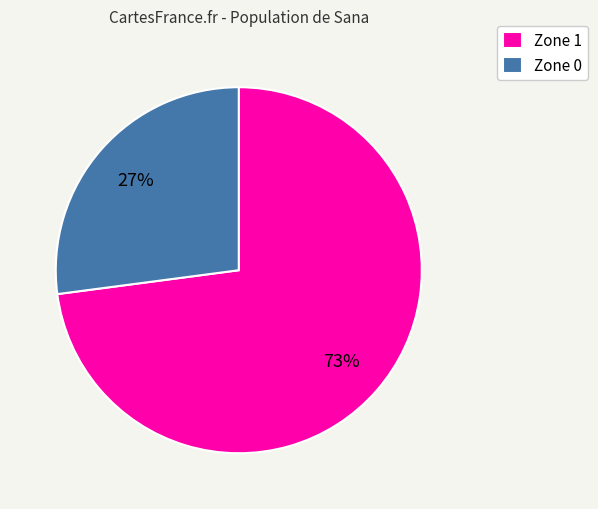

What is the smallest slice in the pie chart?

Zone 0